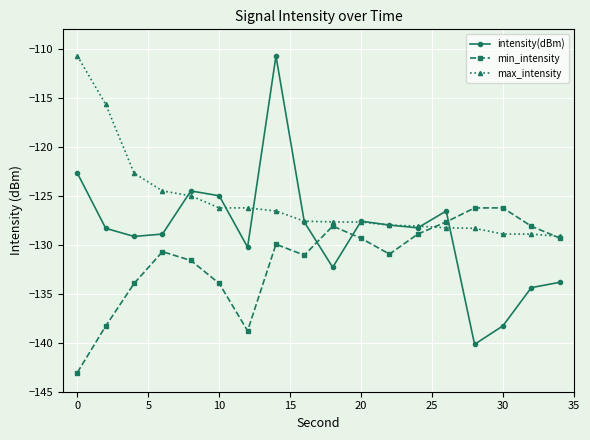

What is the greatest value displayed?

-110.7